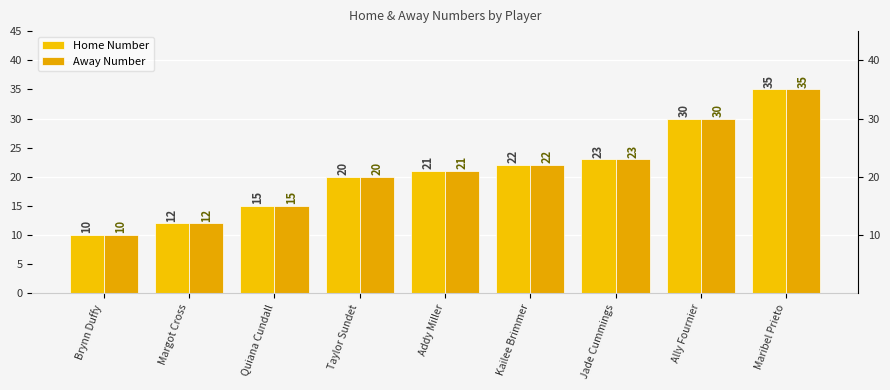

Is it true that Away Number equals 8 at Ally Fournier?

False